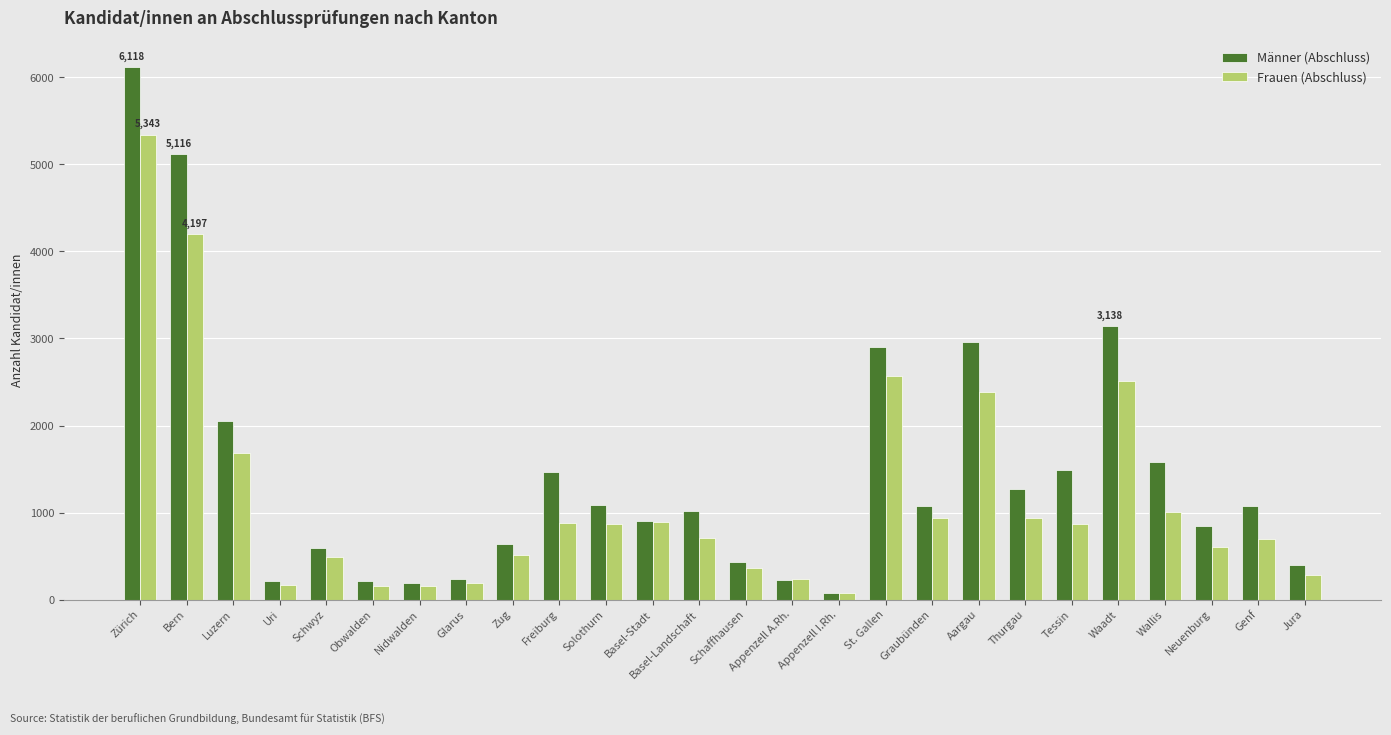

At which category is the sum across all series the highest?

Zürich